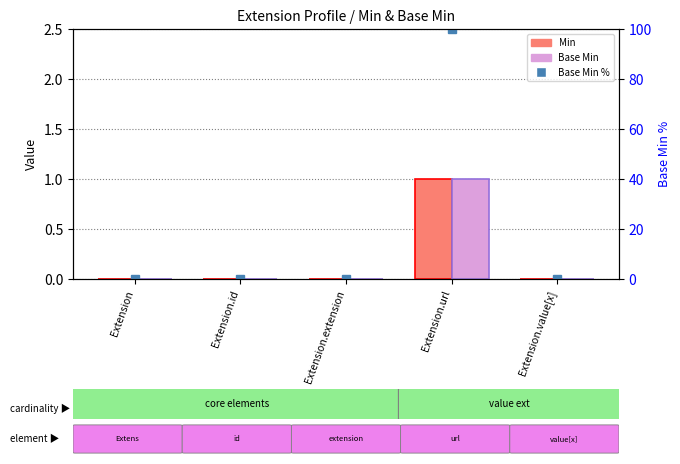

Which has a higher value, Extension.url or Extension.value[x]?

Extension.url